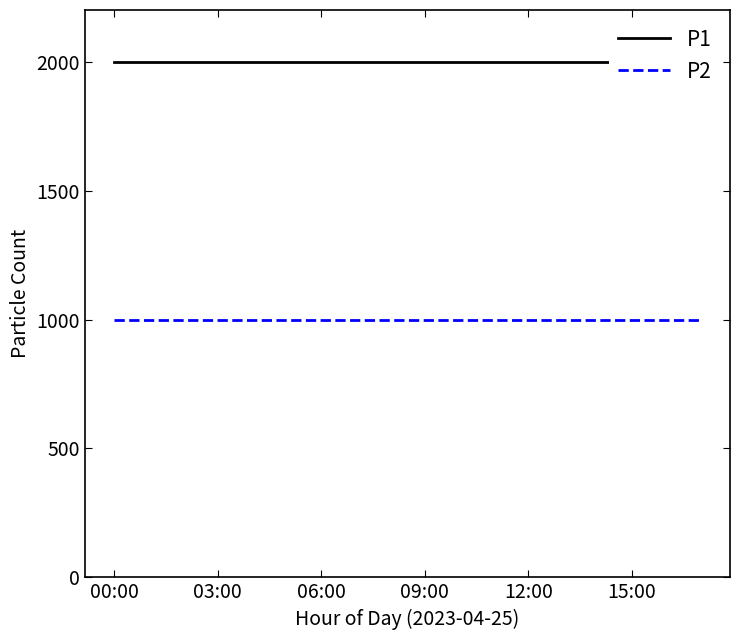

Is the value of P2 at 15:00 greater than the value of P1 at 06:00?

No